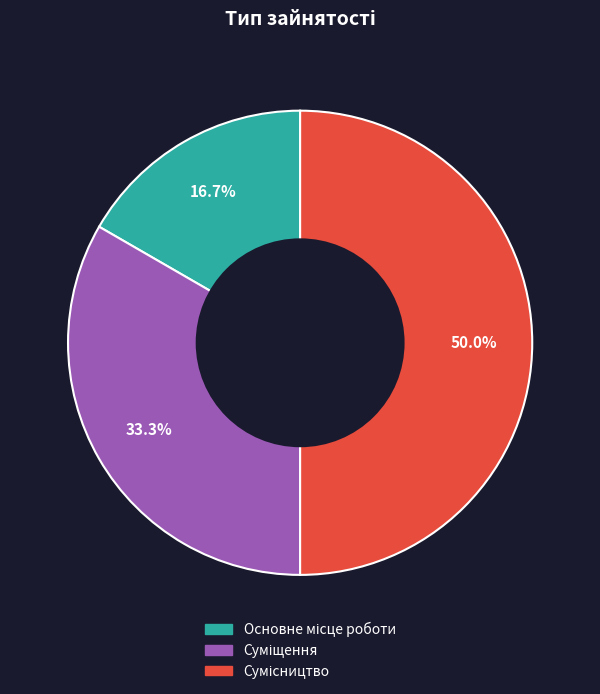

Which slice is the smallest?

Основне місце роботи